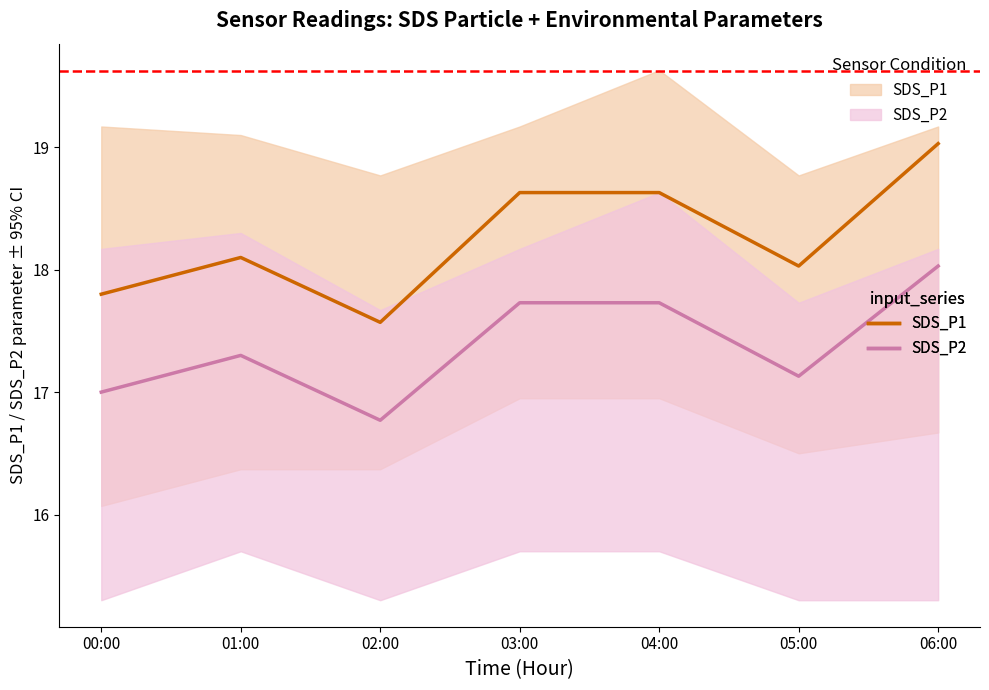

Is it true that SDS_P2 equals 26.0 at 01:00?

False